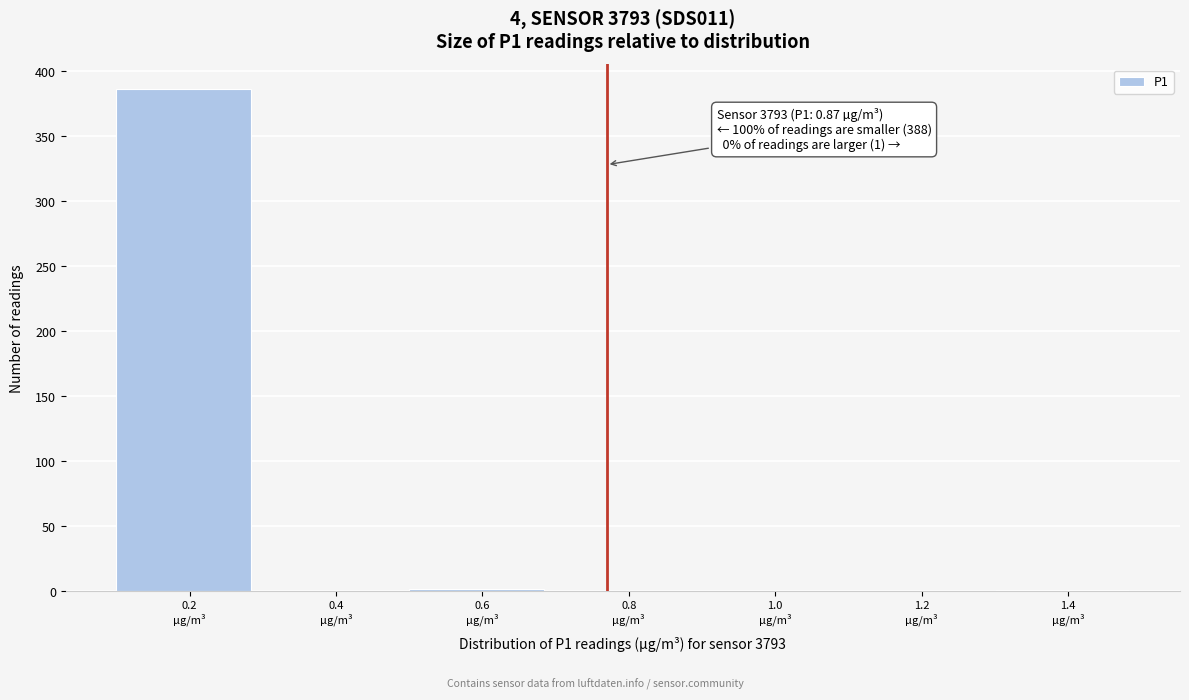

What is the sum of all values?

389